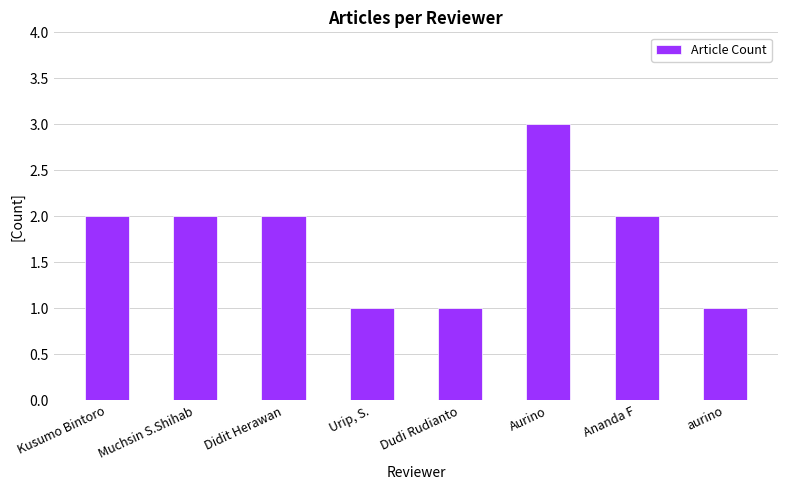

What is the ratio of the value at Didit Herawan to the value at Ananda F?

1.0